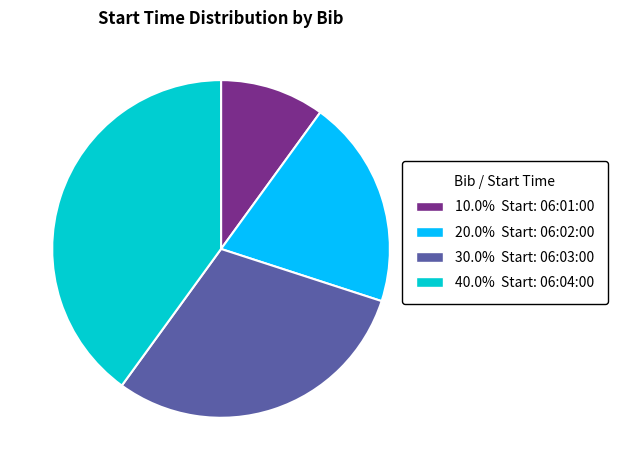

Approximately how many times larger is the value at 40.0% Start: 06:04:00 compared to 10.0% Start: 06:01:00?

4.0